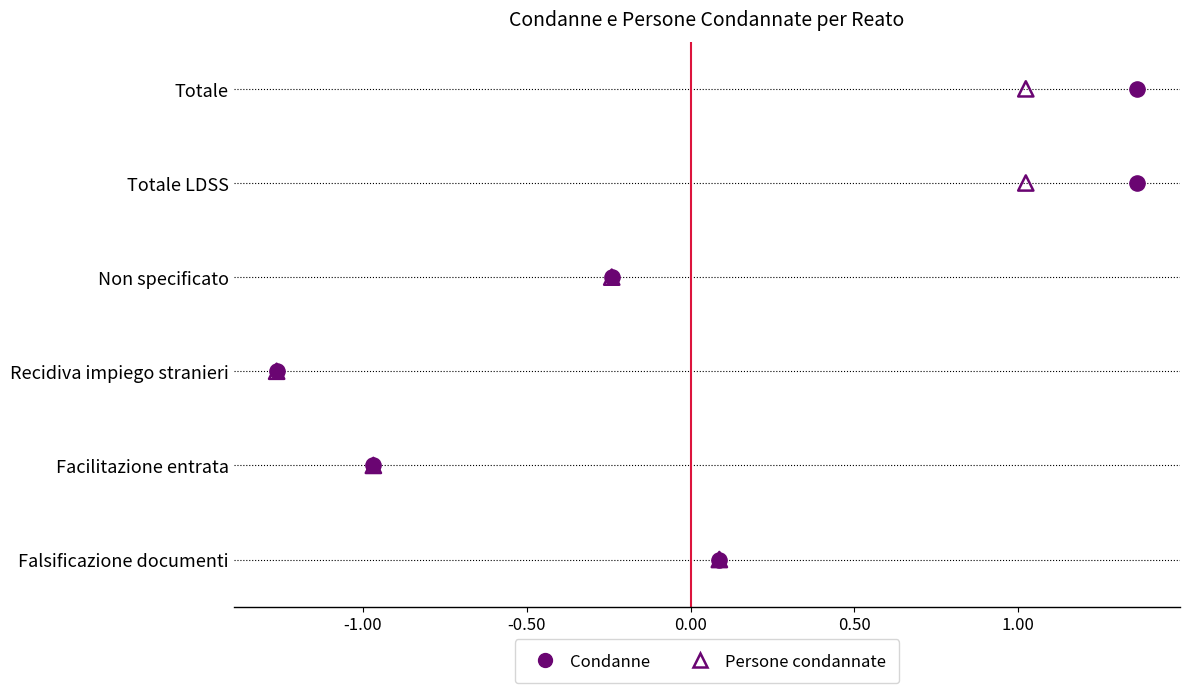

What are all the series names shown in the legend?

Condanne, Persone condannate